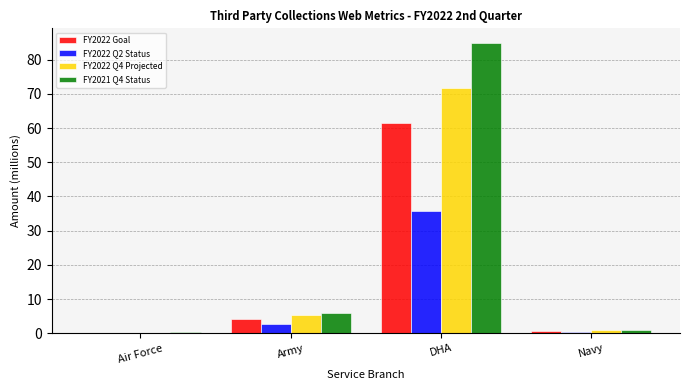

What is the maximum value for FY2021 Q4 Status?

84.9